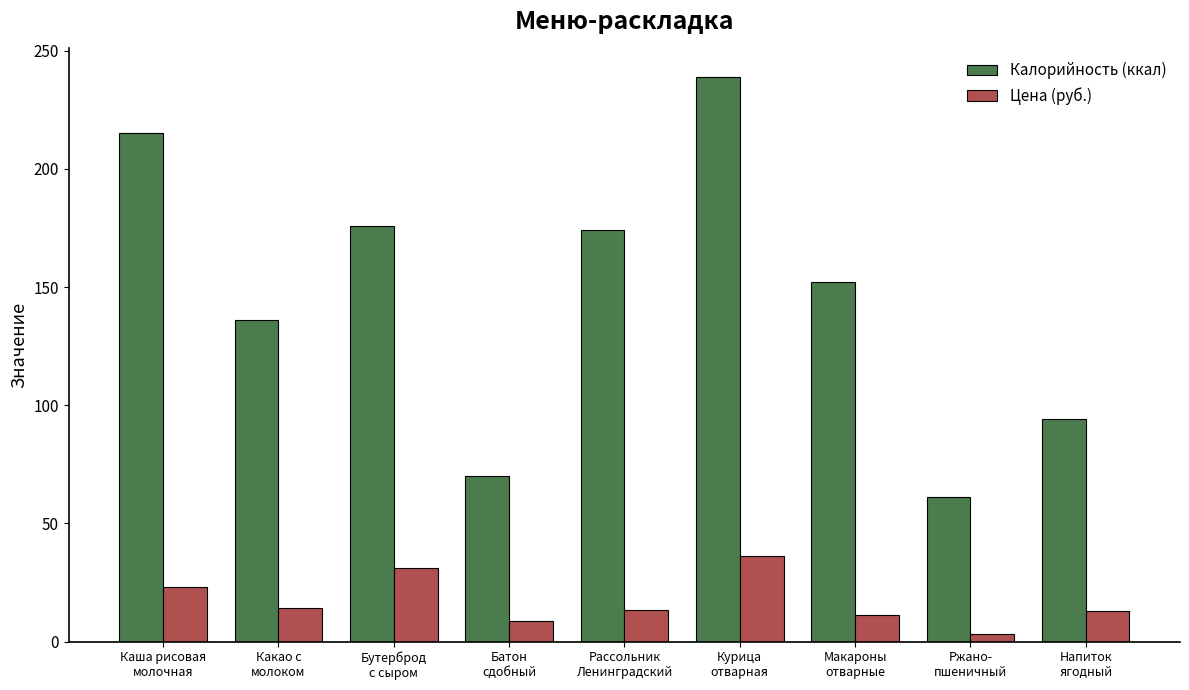

What is the highest value of the Калорийность (ккал) series?

239.0